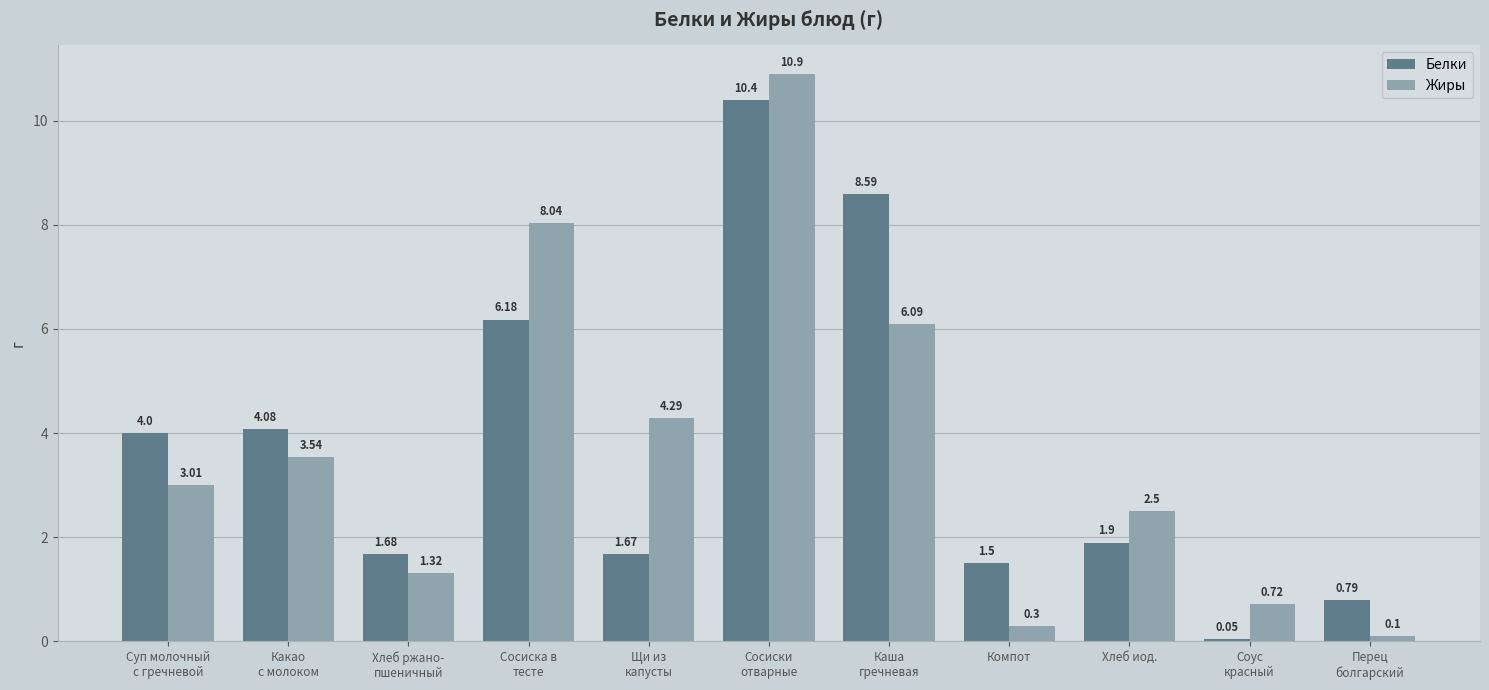

How many bars are there in total?

22